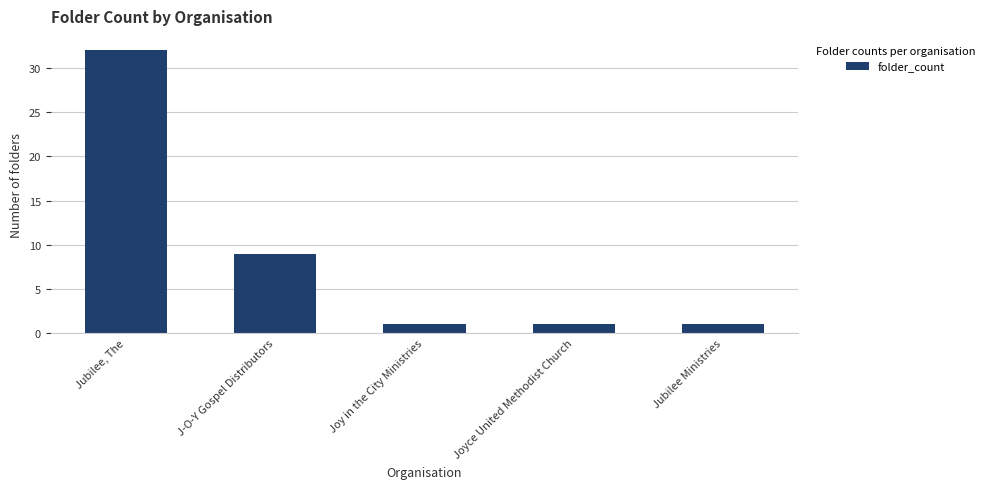

What is the difference between the maximum and minimum values?

31